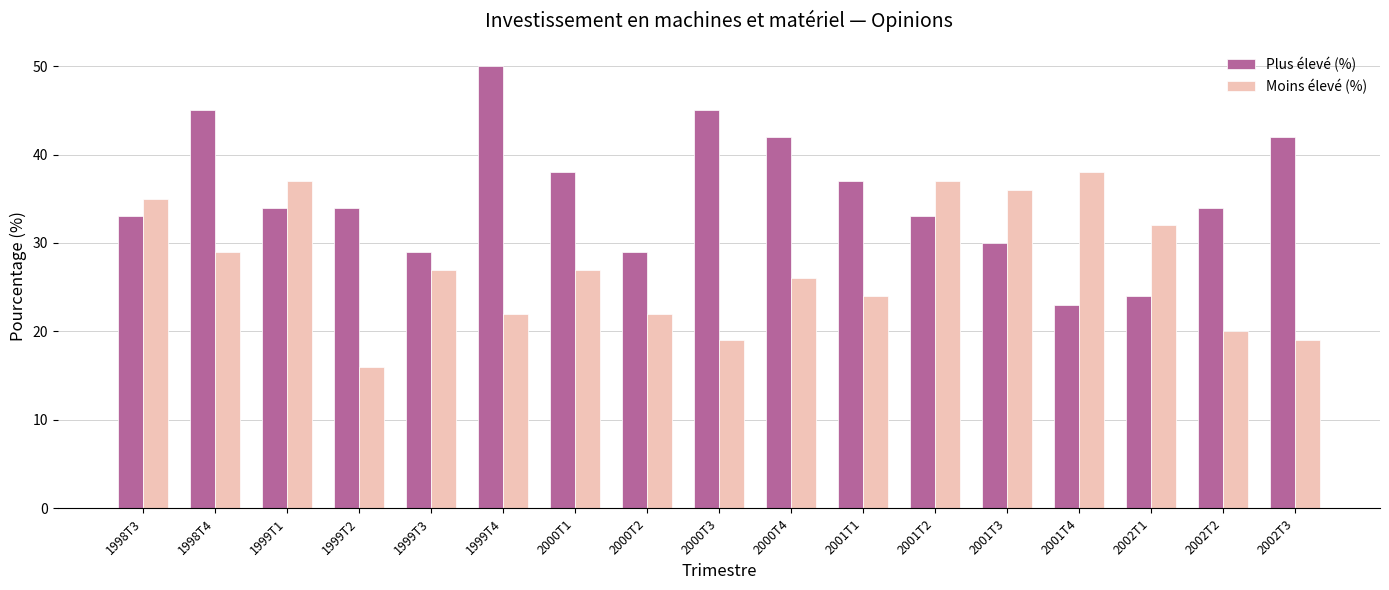

Reading left to right, list all the values displayed in this chart.

Plus élevé (%): 33	45	34	34	29	50	38	29	45	42	37	33	30	23	24	34	42
Moins élevé (%): 35	29	37	16	27	22	27	22	19	26	24	37	36	38	32	20	19